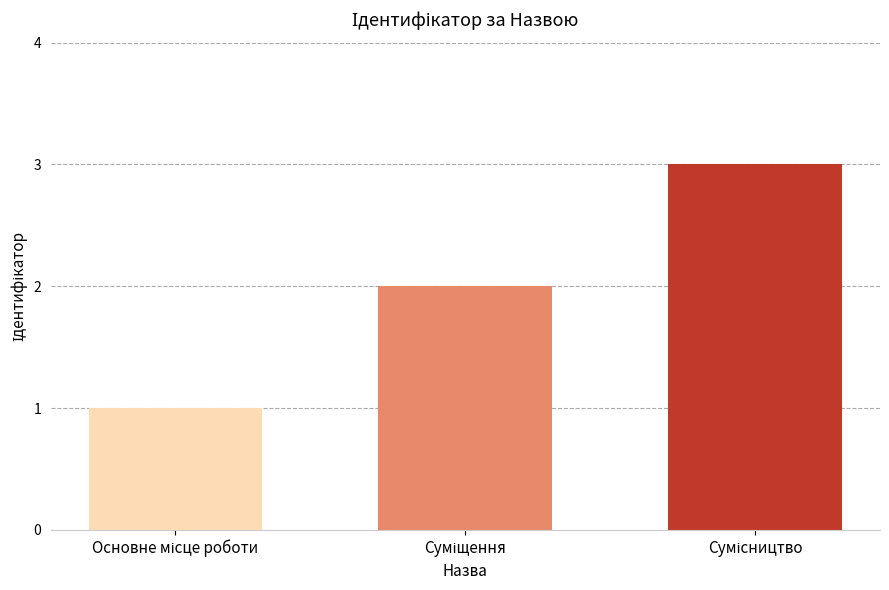

How many categories are shown in the chart?

3